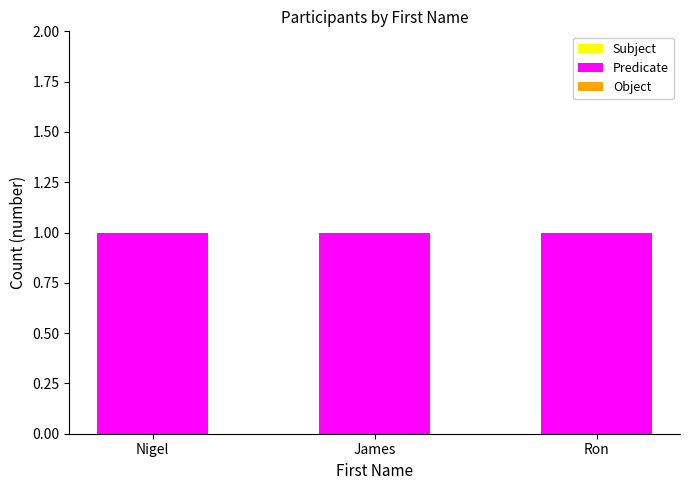

Rank the categories by Subject value from lowest to highest.

Nigel, James, Ron